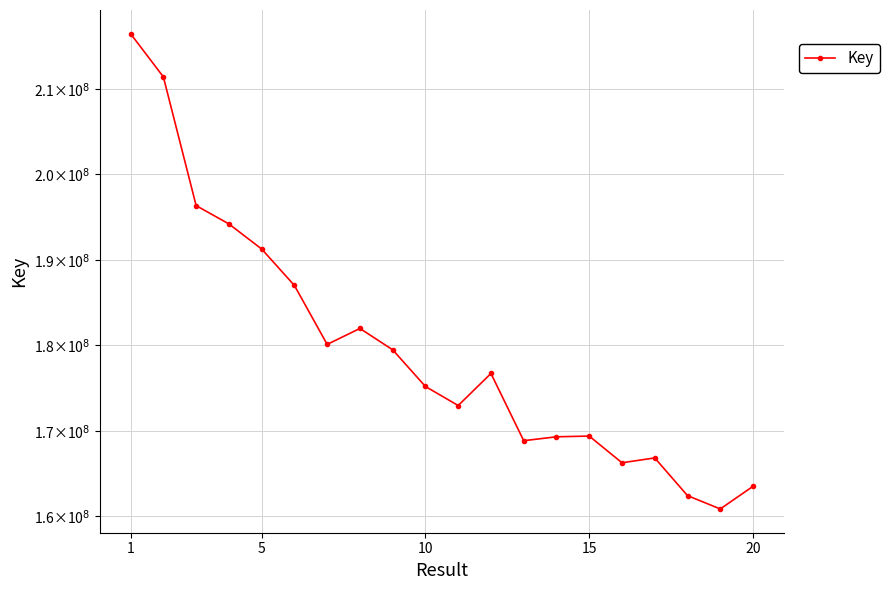

How many interior local valleys (lower than both neighbors) does the data have?

5